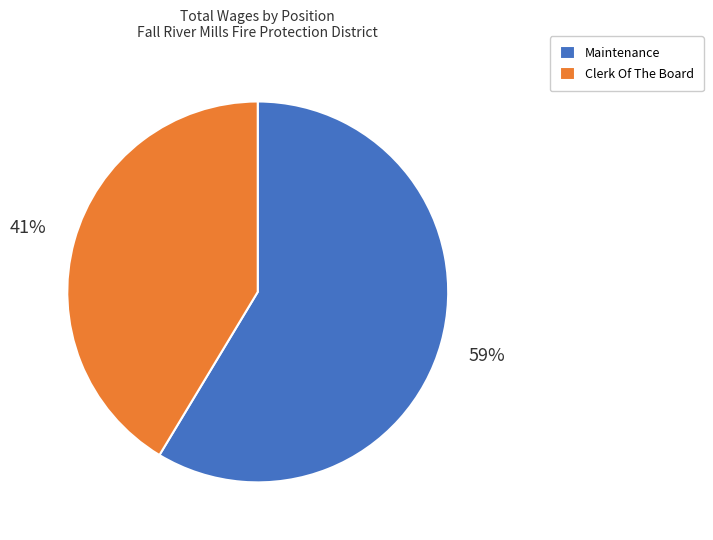

Count the number of slices in the pie.

2